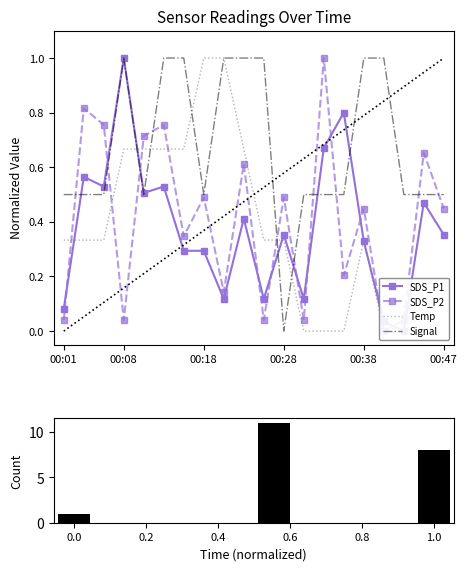

What is the spread (max minus min) of values at 00:23?

0.6